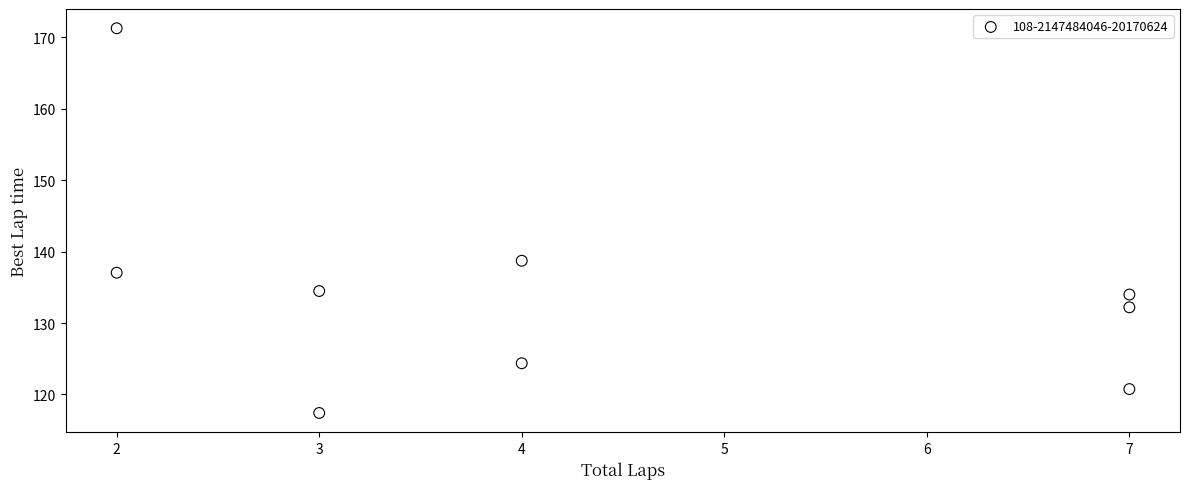

What Y value in the scatter plot is closest to 144?

138.7